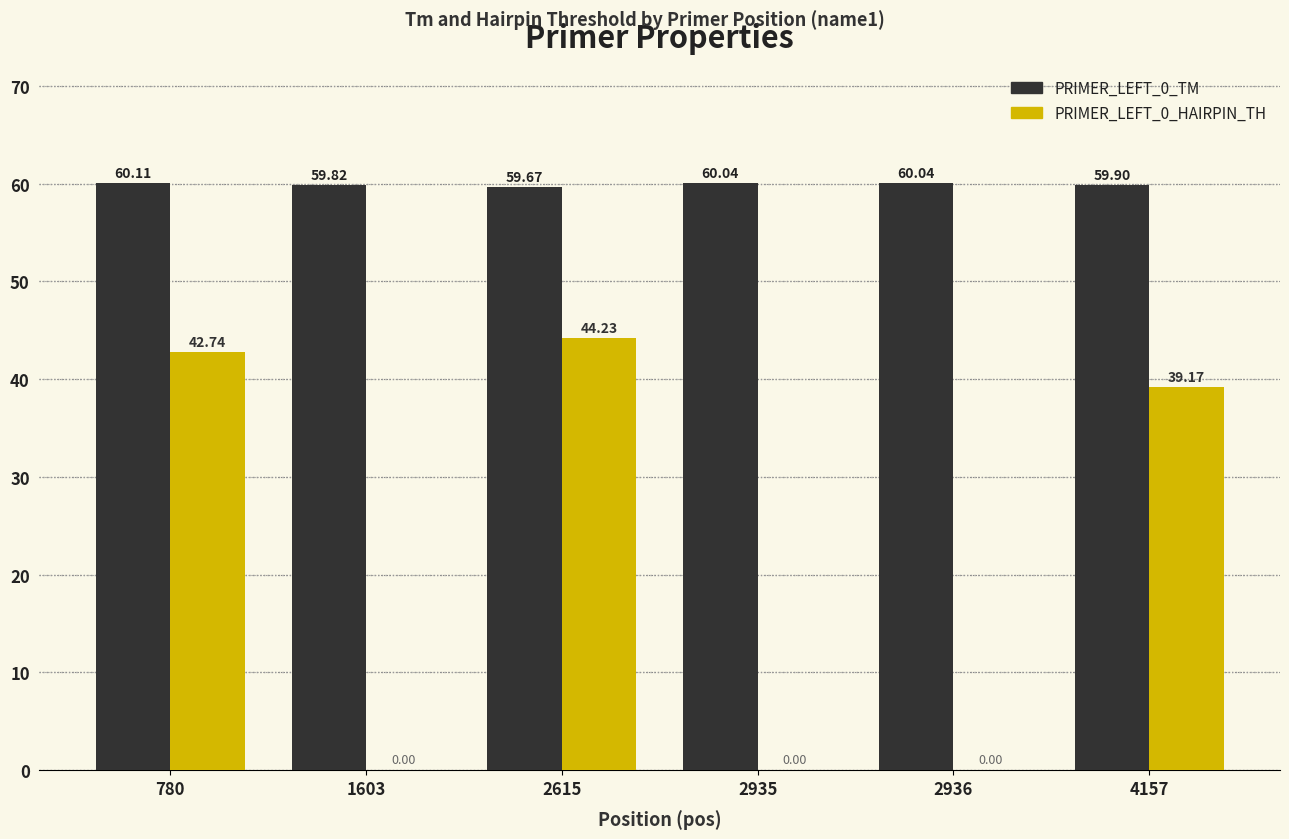

Does the chart contain stacked bars?

No